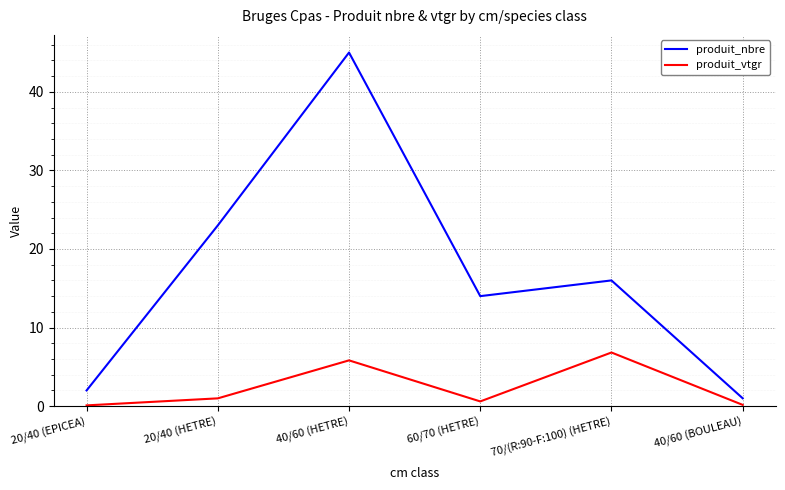

What is the difference between the second highest and second lowest values in the produit_nbre series?

21.0